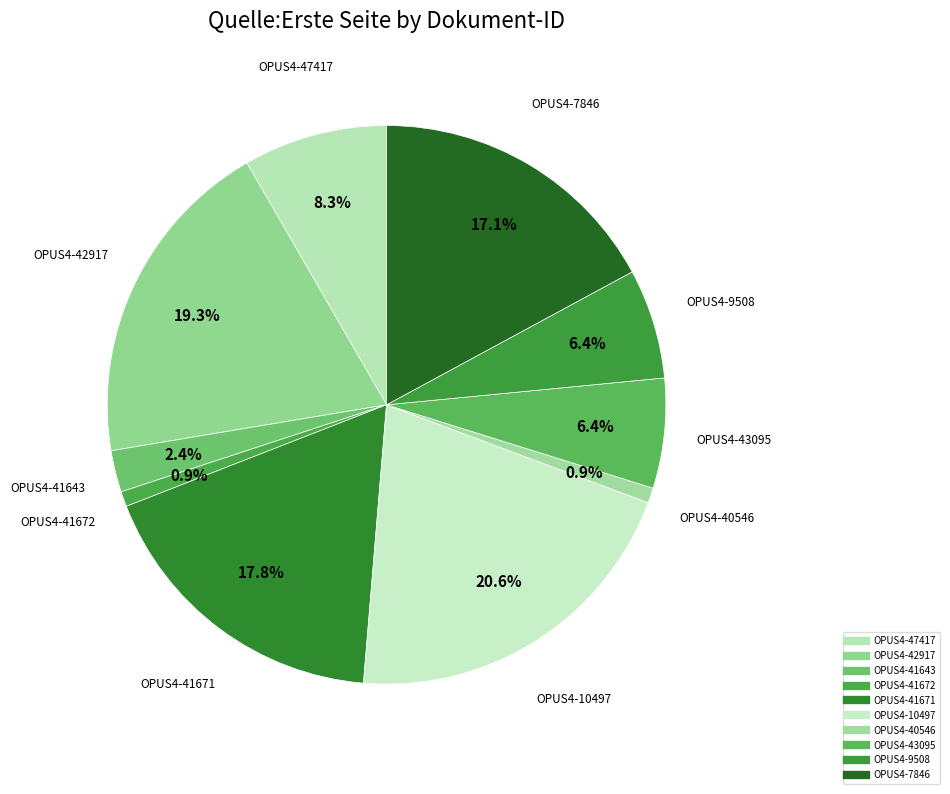

Count the number of slices in the pie.

10